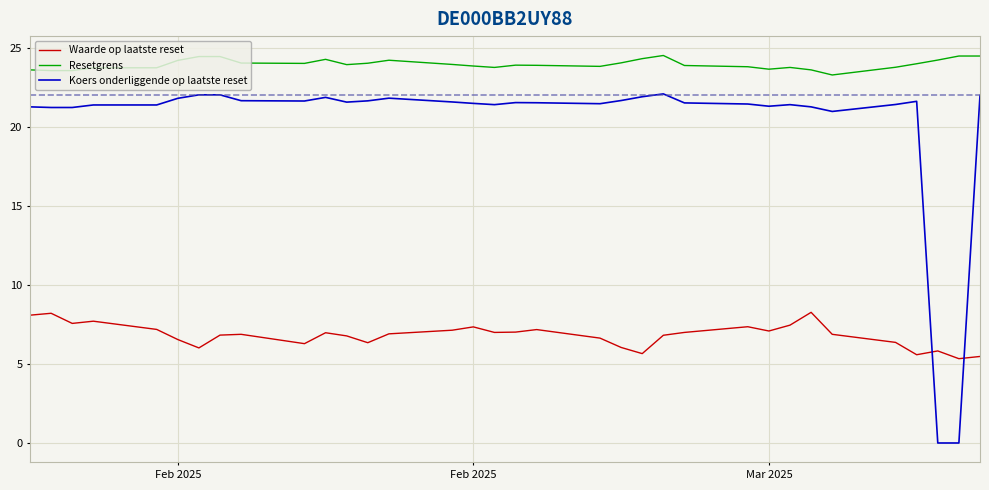

Rank the series by their maximum value, from highest to lowest.

Resetgrens, Koers onderliggende op laatste reset, Waarde op laatste reset